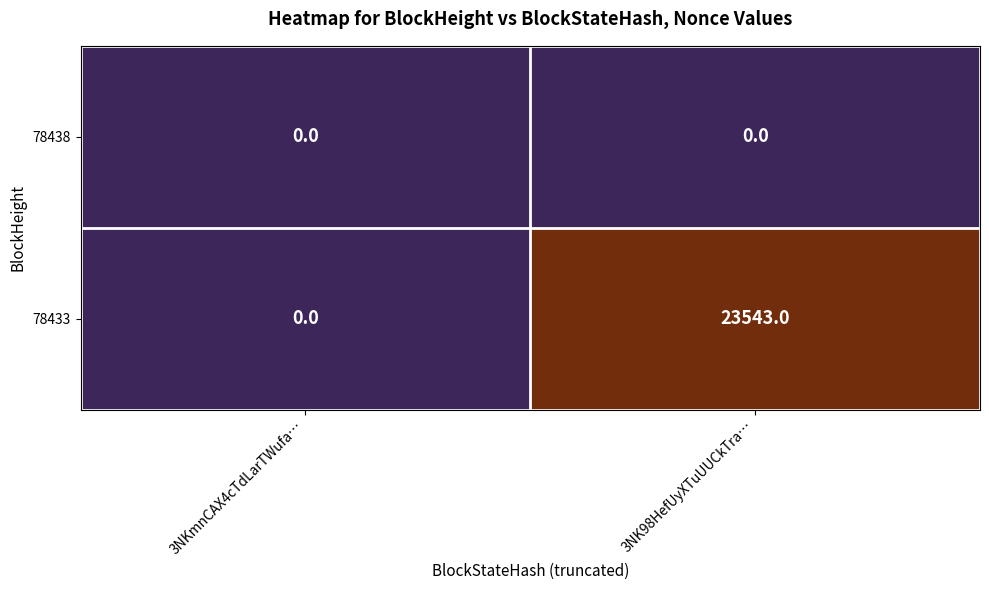

At which category does the chart reach its peak across all series?

3NK98HefUyXTuUUCkTra…